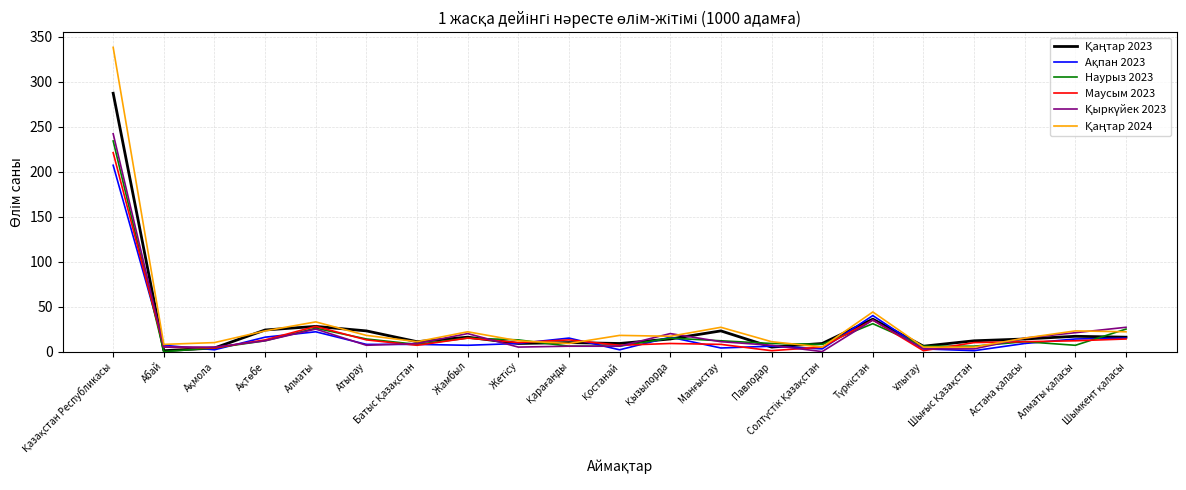

What is the highest value of the Маусым 2023 series?

221